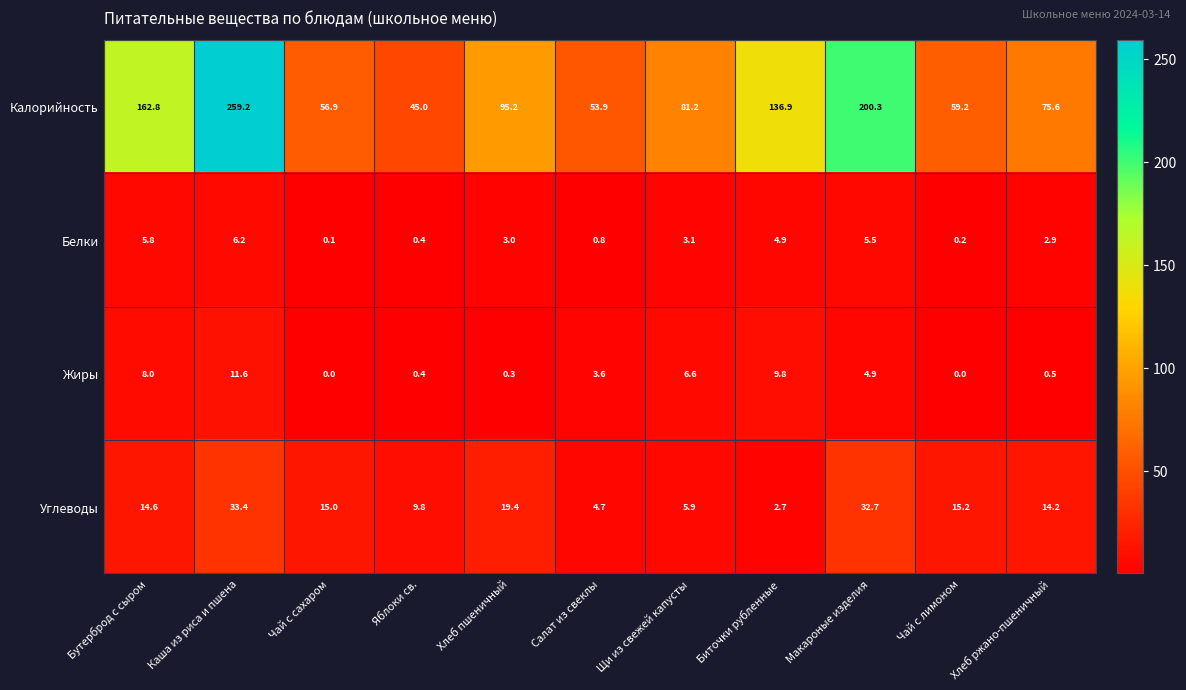

What is the total value across all series at Биточки рубленные?

154.3